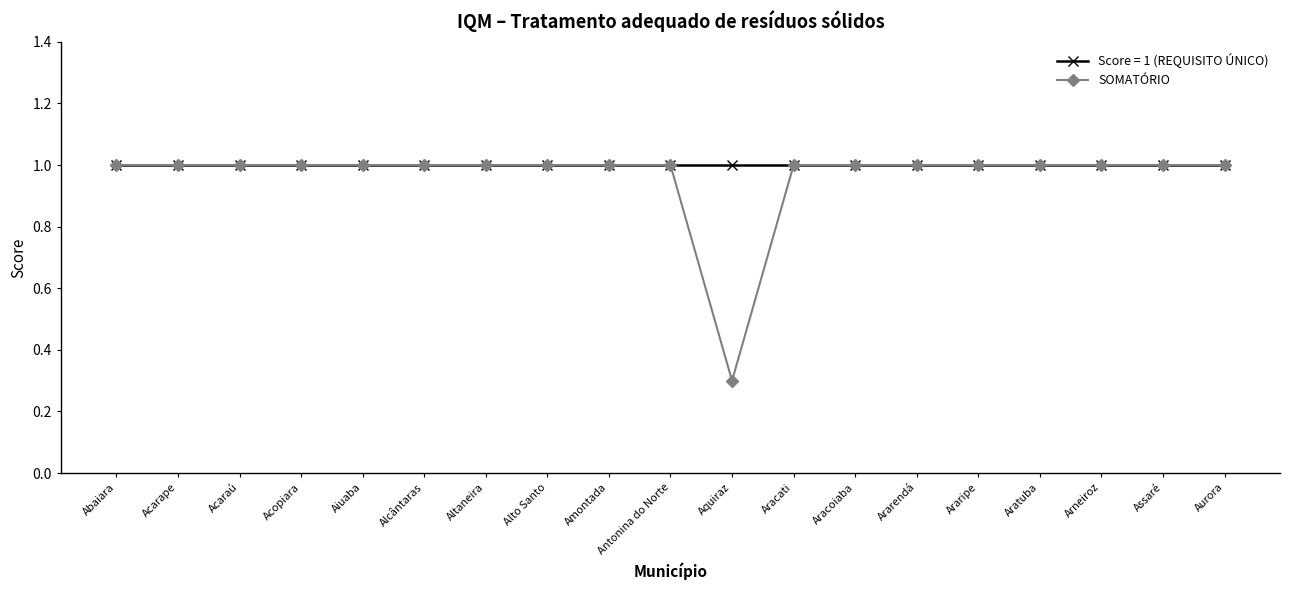

Which label corresponds to the smallest value in the chart?

Aquiraz